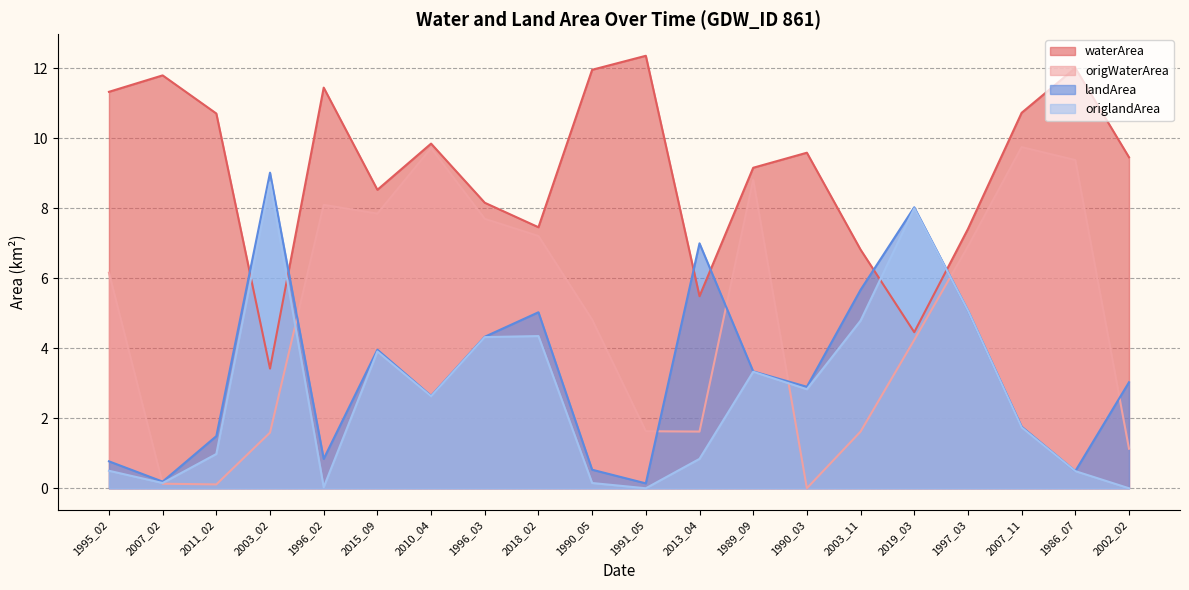

Where do landArea and waterArea first cross each other?

2011_02 and 2003_02